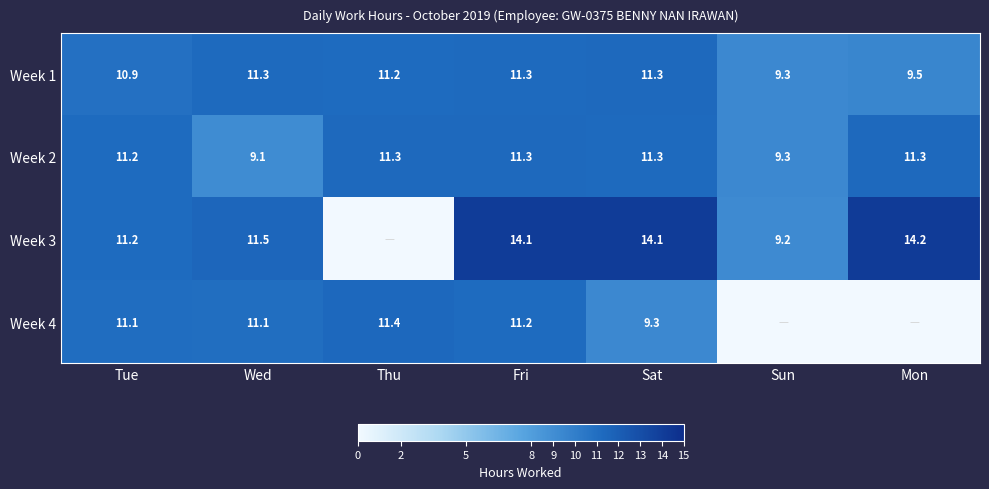

Which category has the lowest value in the Week 2 series?

Wed